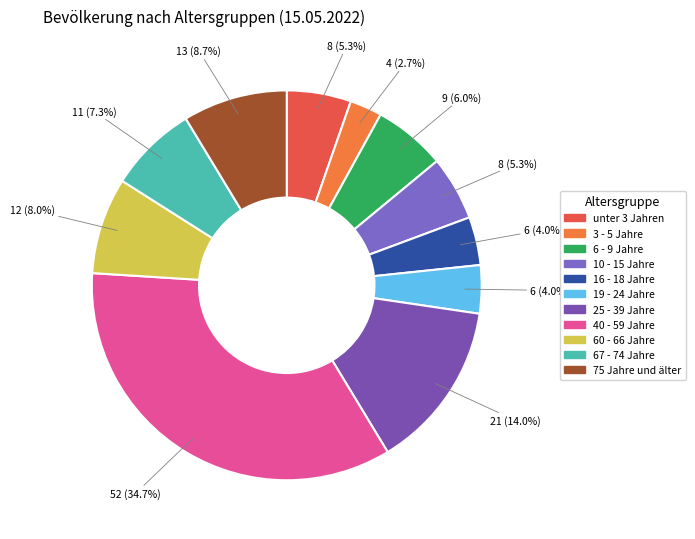

To the nearest percent, what percentage of the pie is 6 - 9 Jahre?

6%